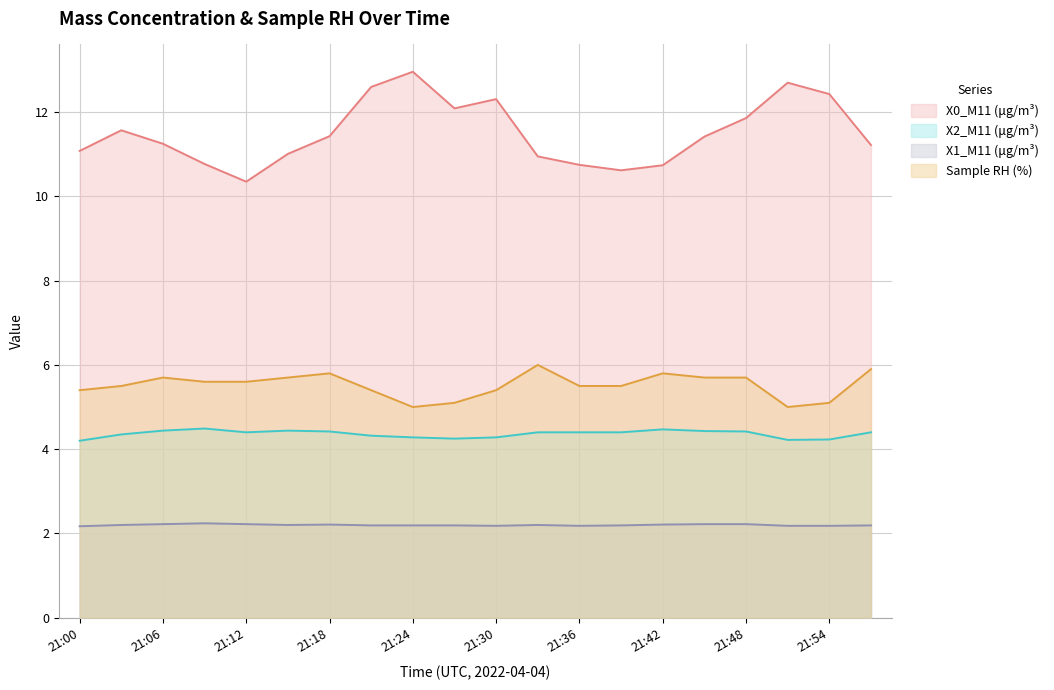

Reading right to left, list all the values displayed in this chart.

X0_M11 (μg/m³): 11.2	12.4	12.7	11.9	11.4	10.7	10.6	10.8	10.9	12.3	12.1	13.0	12.6	11.4	11.0	10.3	10.8	11.2	11.6	11.1
X2_M11 (μg/m³): 4.4	4.2	4.2	4.4	4.4	4.5	4.4	4.4	4.4	4.3	4.2	4.3	4.3	4.4	4.4	4.4	4.5	4.4	4.3	4.2
X1_M11 (μg/m³): 2.2	2.2	2.2	2.2	2.2	2.2	2.2	2.2	2.2	2.2	2.2	2.2	2.2	2.2	2.2	2.2	2.2	2.2	2.2	2.2
Sample RH (%): 5.9	5.1	5.0	5.7	5.7	5.8	5.5	5.5	6.0	5.4	5.1	5.0	5.4	5.8	5.7	5.6	5.6	5.7	5.5	5.4